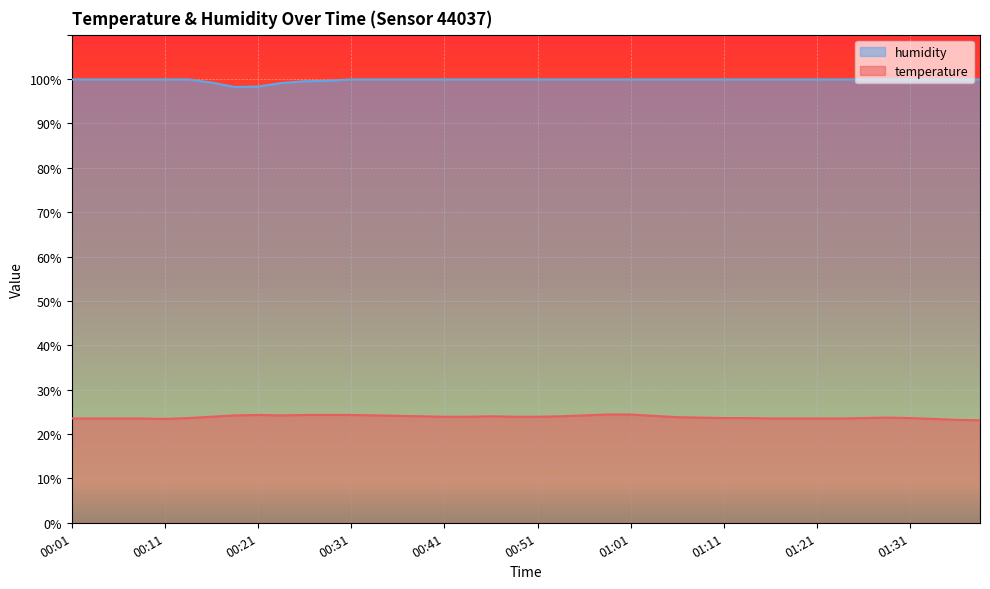

True or false: humidity and temperature cross at least once.

False